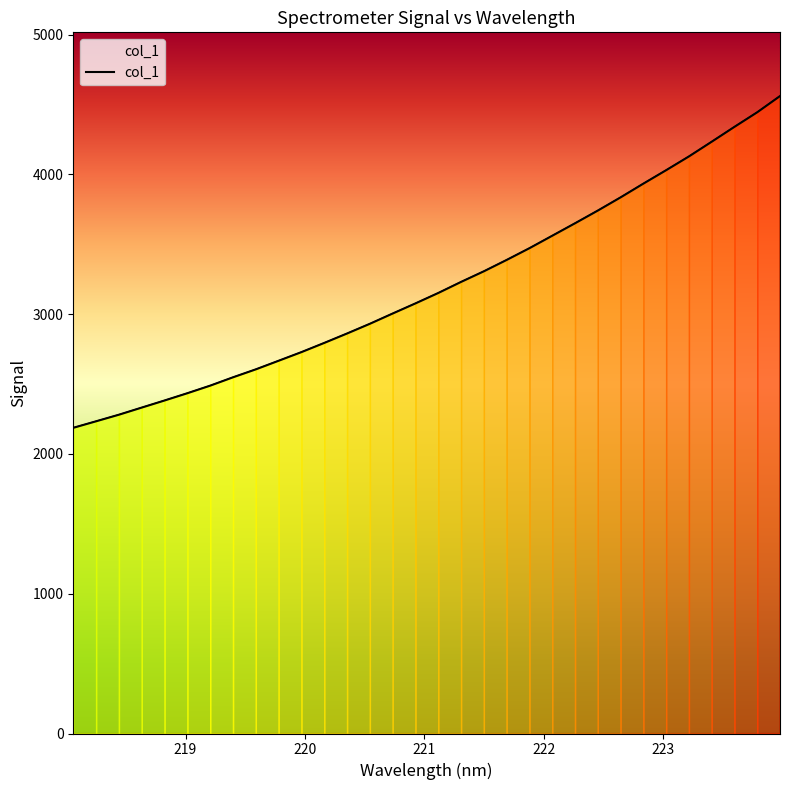

What is the greatest value displayed?

4560.0